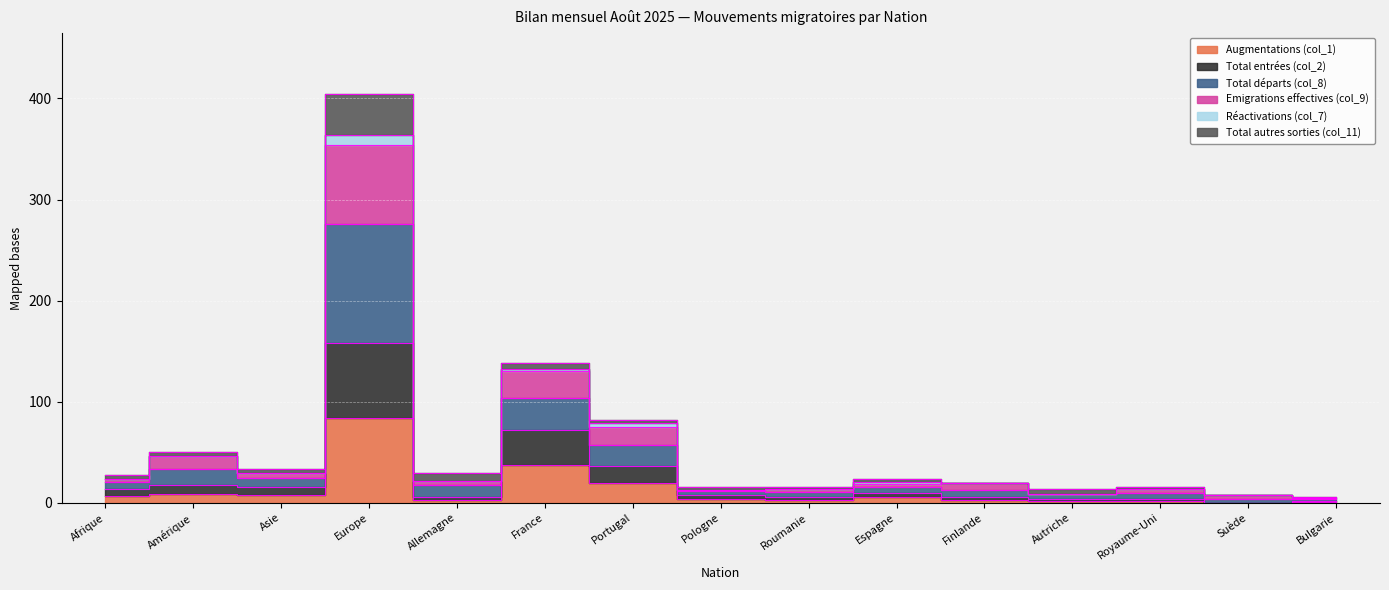

True or false: Augmentations (col_1) and Total entrées (col_2) intersect in this chart.

False